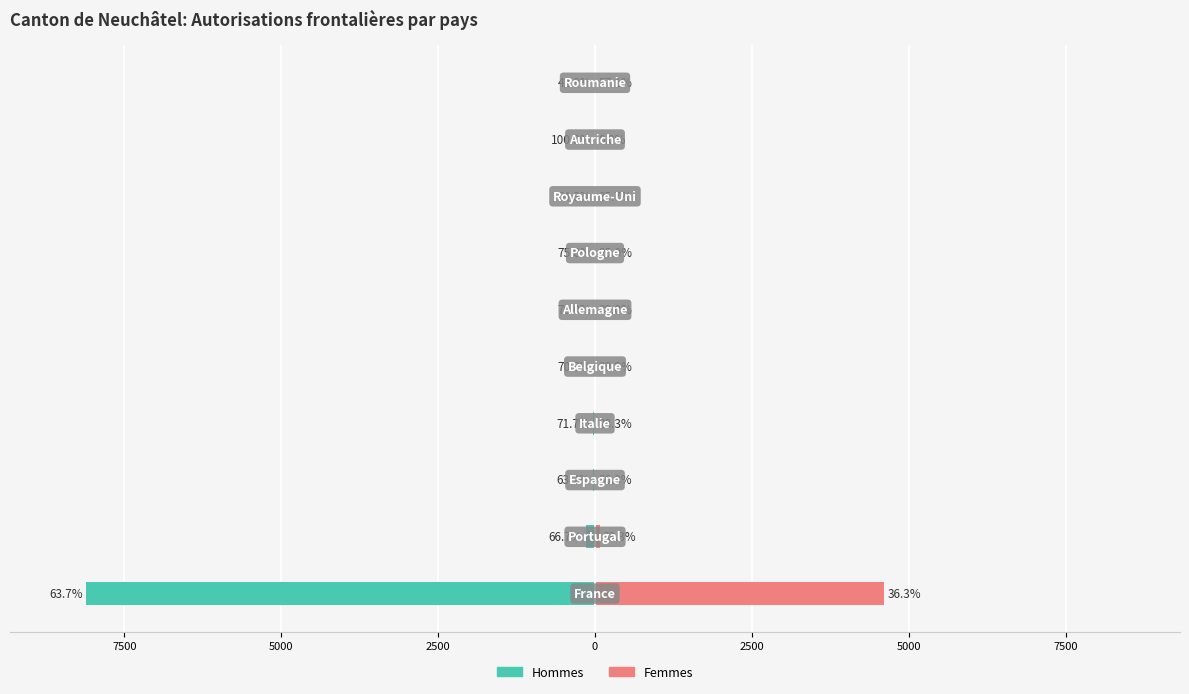

What is the difference between the second highest and second lowest values in the Hommes series?

147